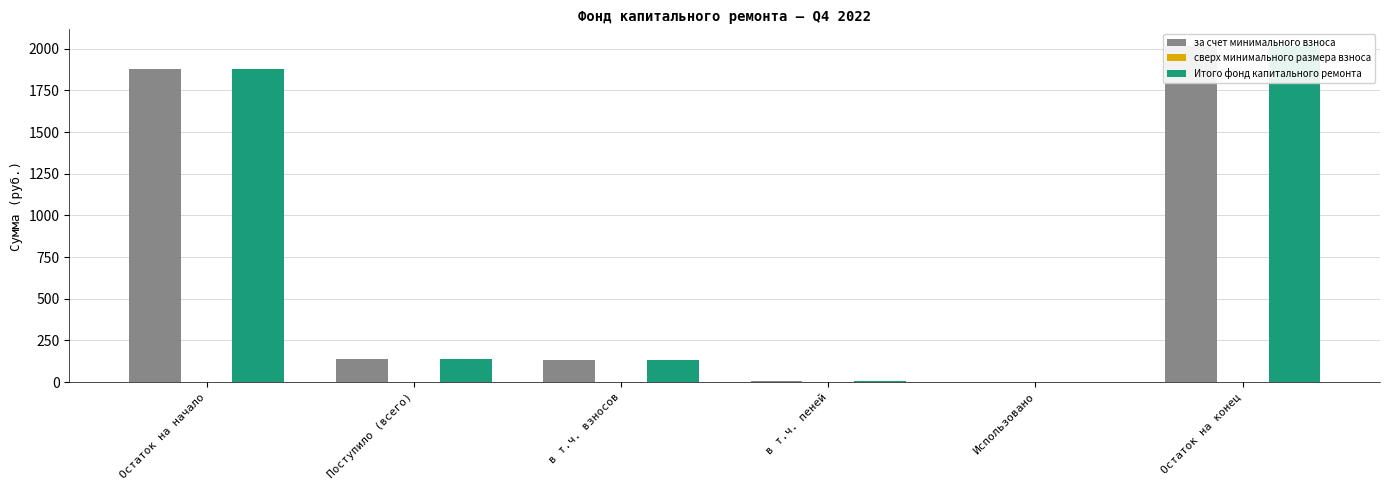

True or false: за счет минимального взноса has a value of 131.9 at в т.ч. взносов.

True